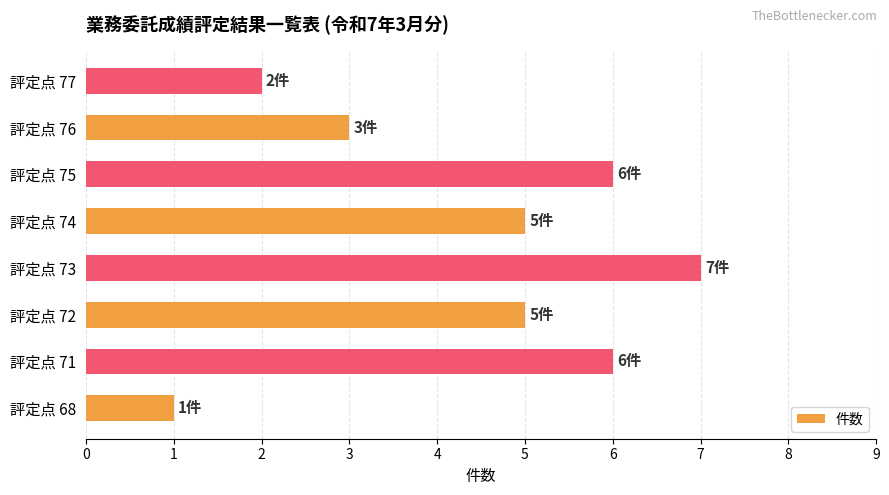

The value at 評定点 68 is 1. True or false?

True